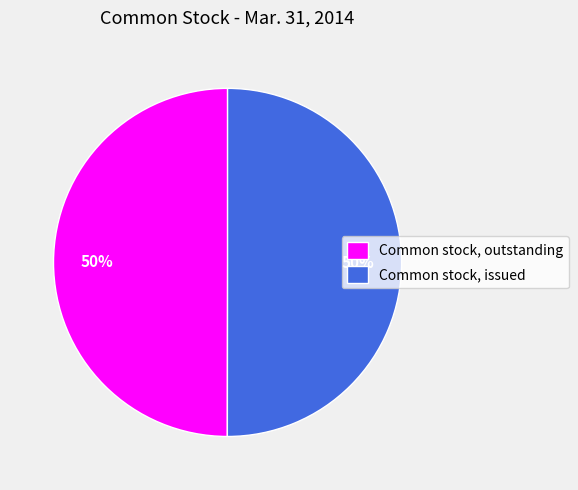

True or false: Common stock, outstanding accounts for 50% of the total.

True